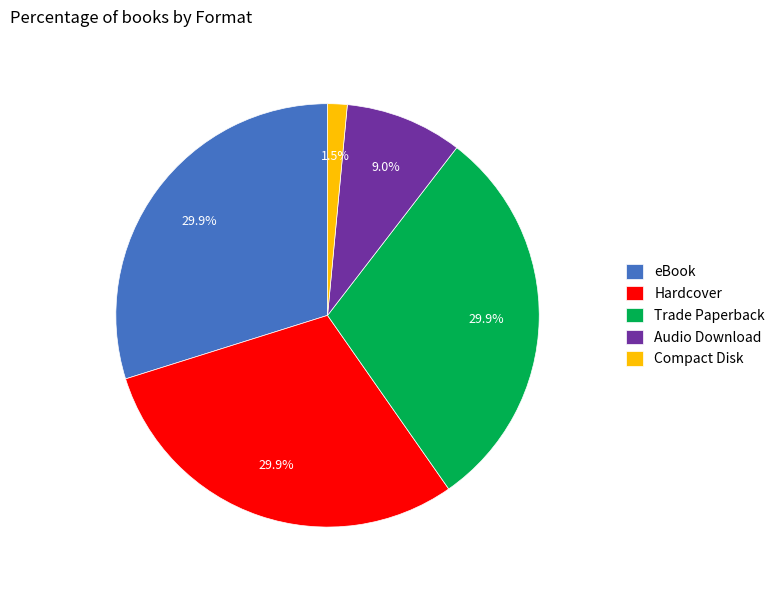

True or false: Compact Disk accounts for 7% of the total.

False